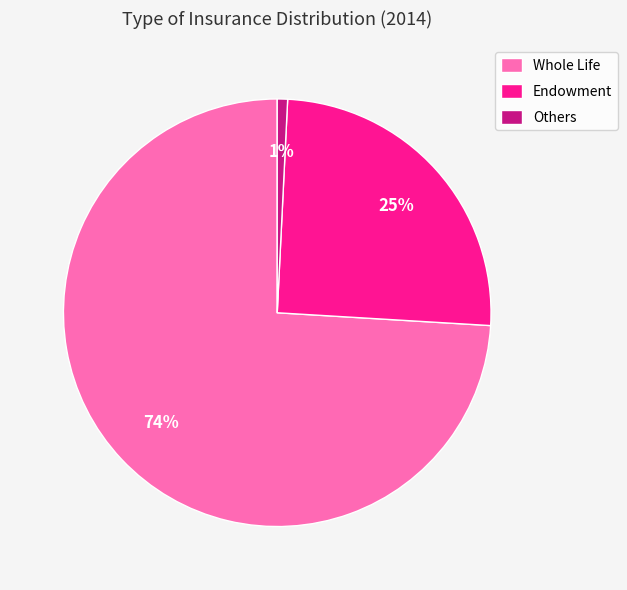

The Whole Life slice represents 86% of the pie. True or false?

False